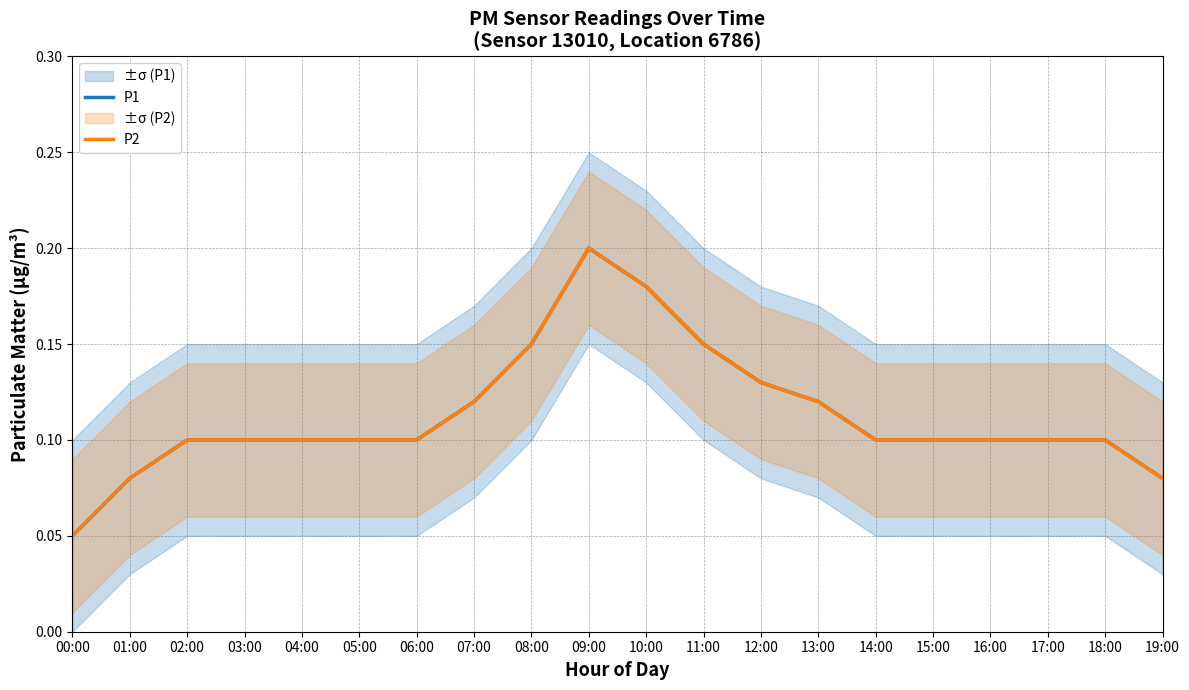

How many lines are shown in the chart?

2